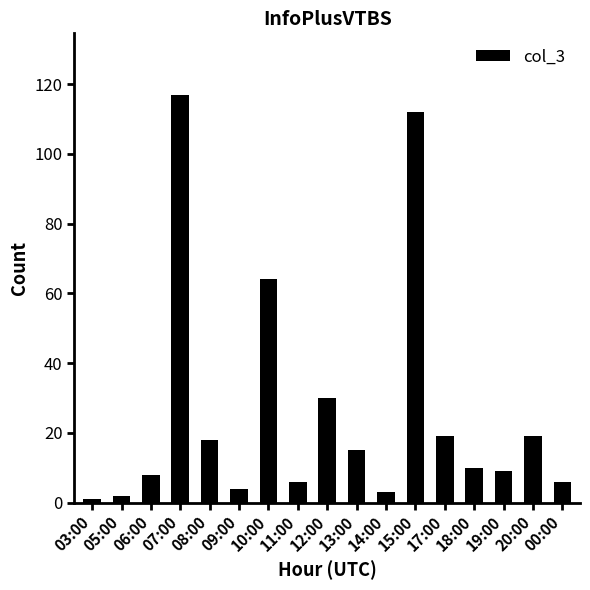

What is the label of the 11th bar from the right?

10:00